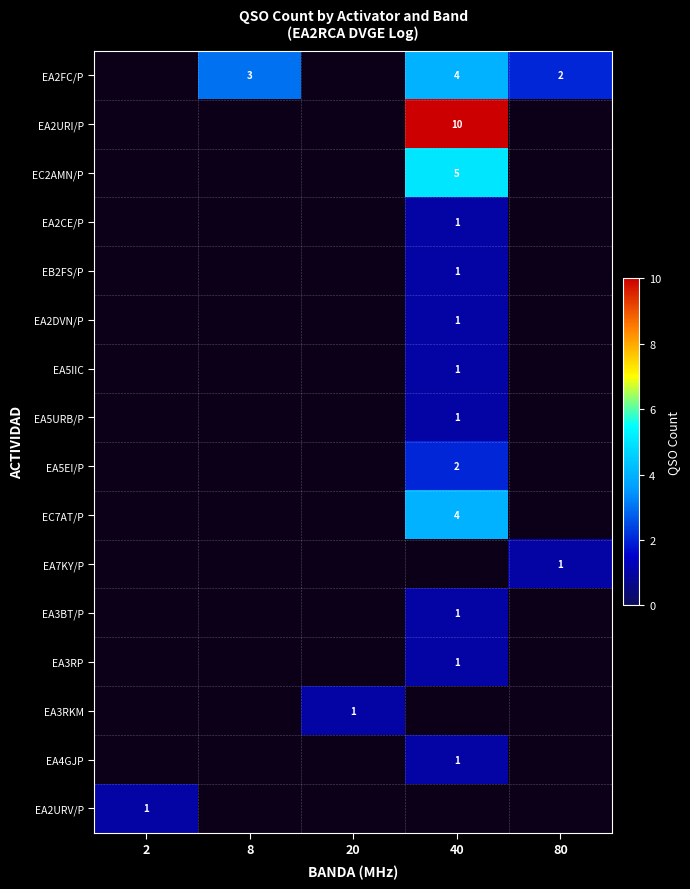

True or false: EA2URI/P has a value of 17 at 40.

False